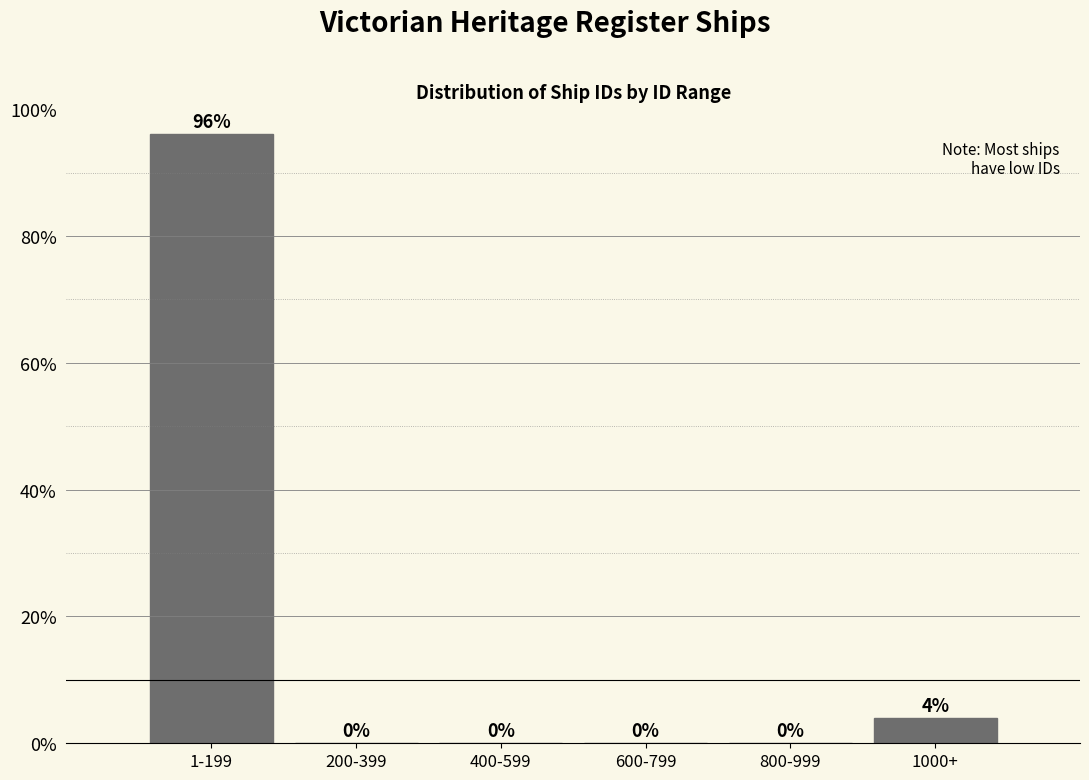

Reading left to right, extract all data points from this chart.

1-199=96	200-399=0	400-599=0	600-799=0	800-999=0	1000+=4